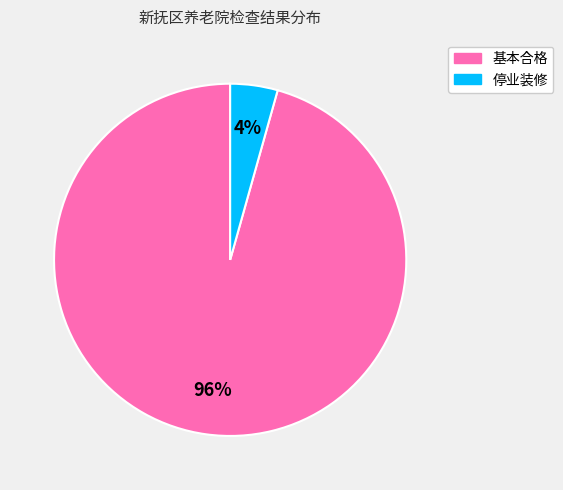

Which slice is the largest?

基本合格